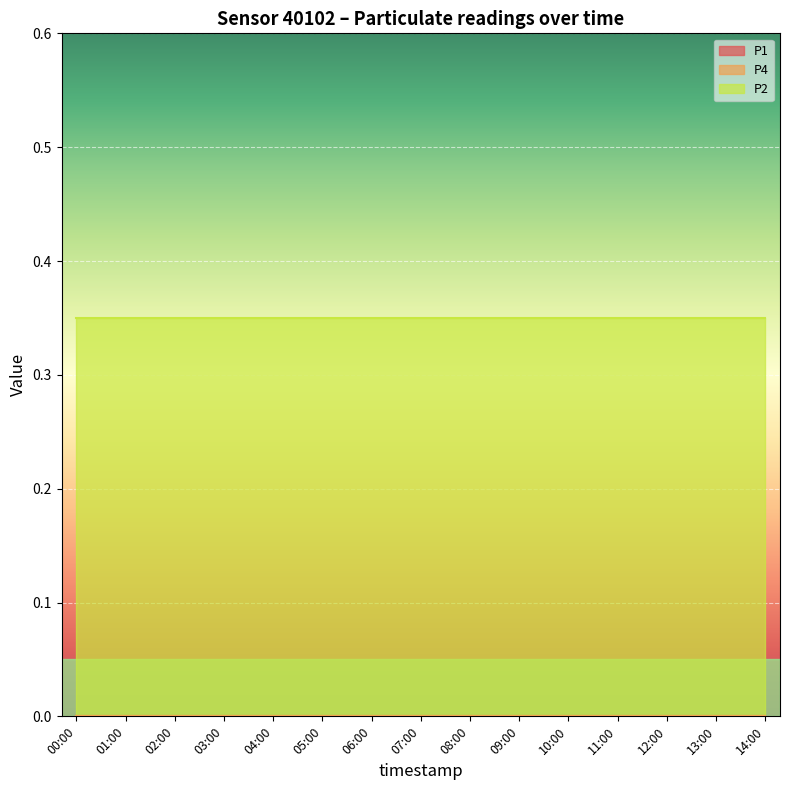

What is the maximum value shown in the chart?

0.3